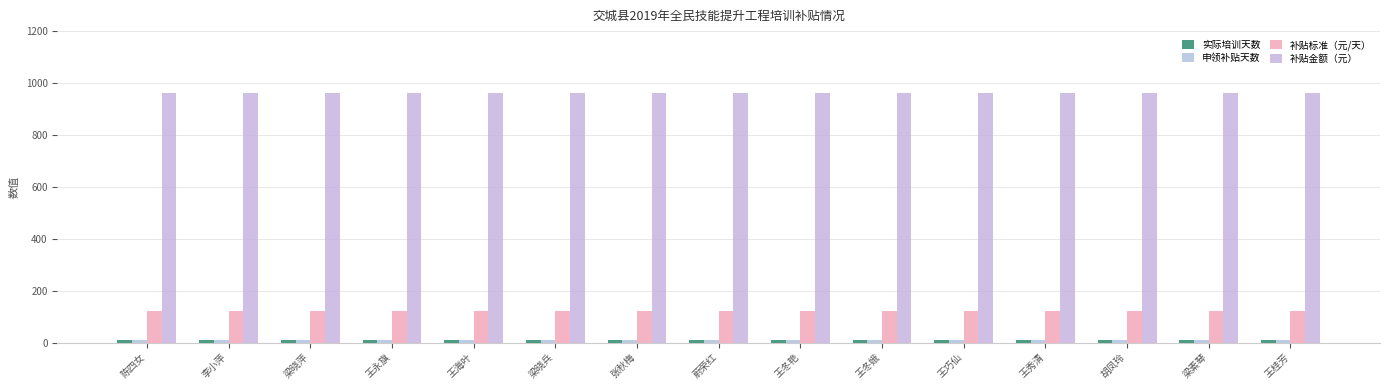

How many groups of bars are there?

15